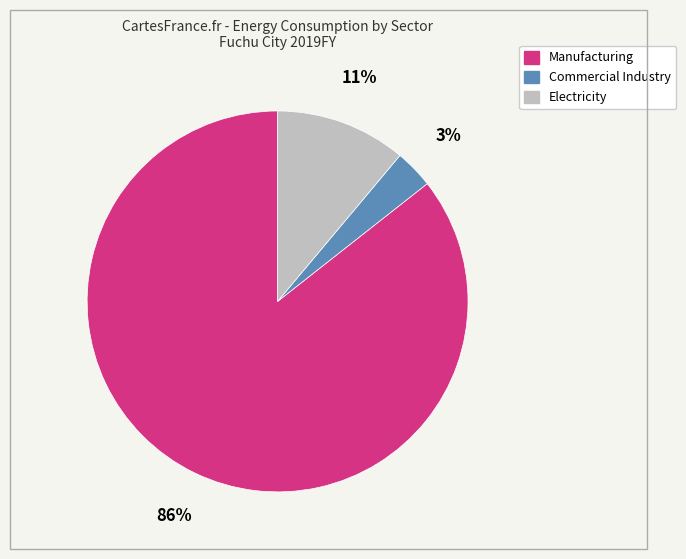

Count the number of slices in the pie.

3